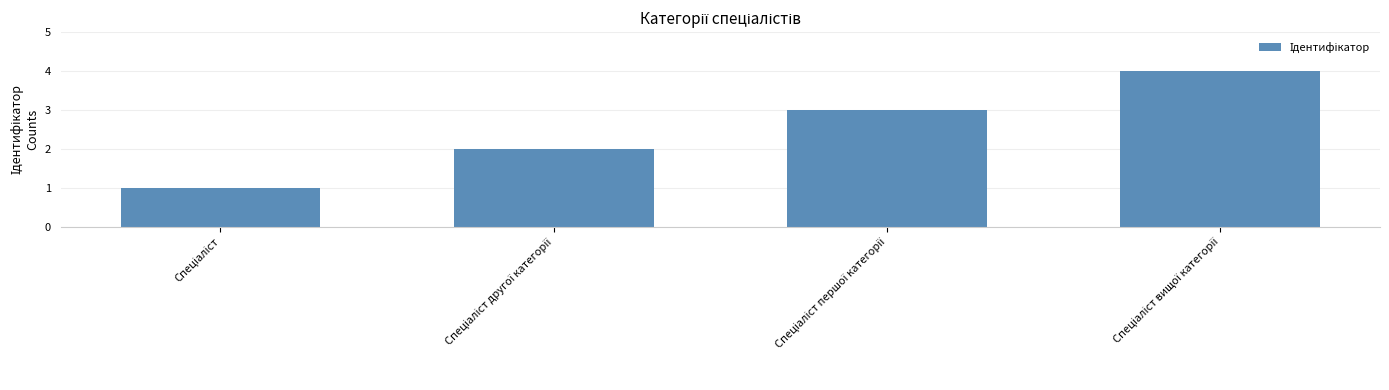

What is the sum of all values?

10